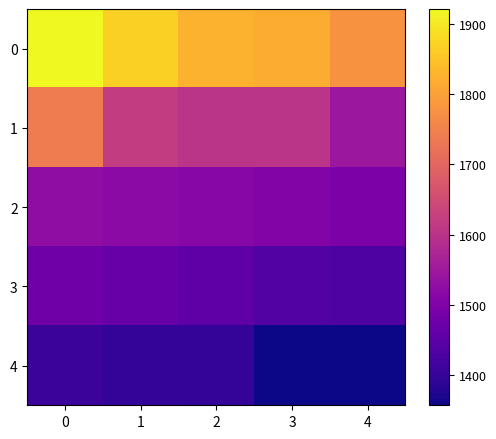

At how many categories does at least one series exceed 1729?

5